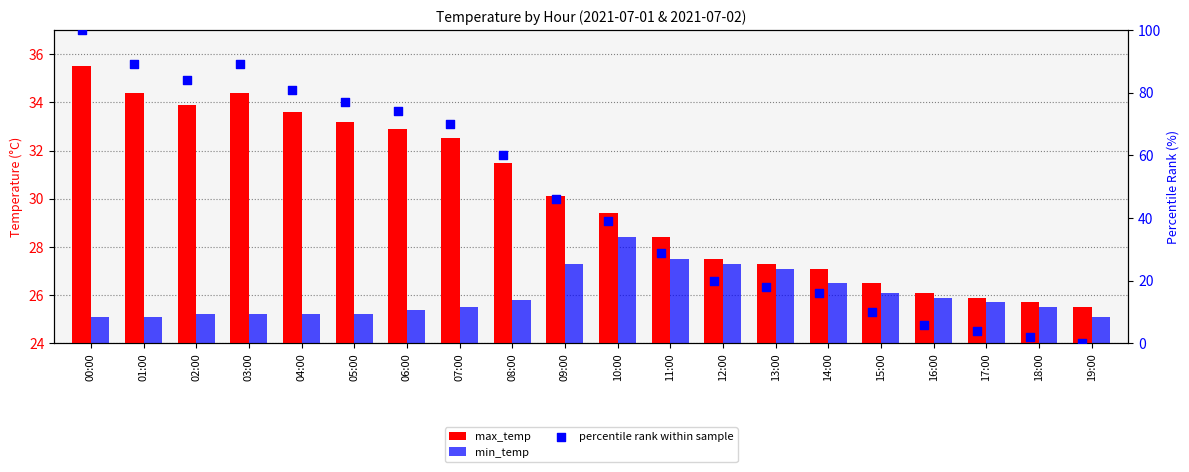

Which series has the largest Y range (max minus min)?

percentile rank within sample